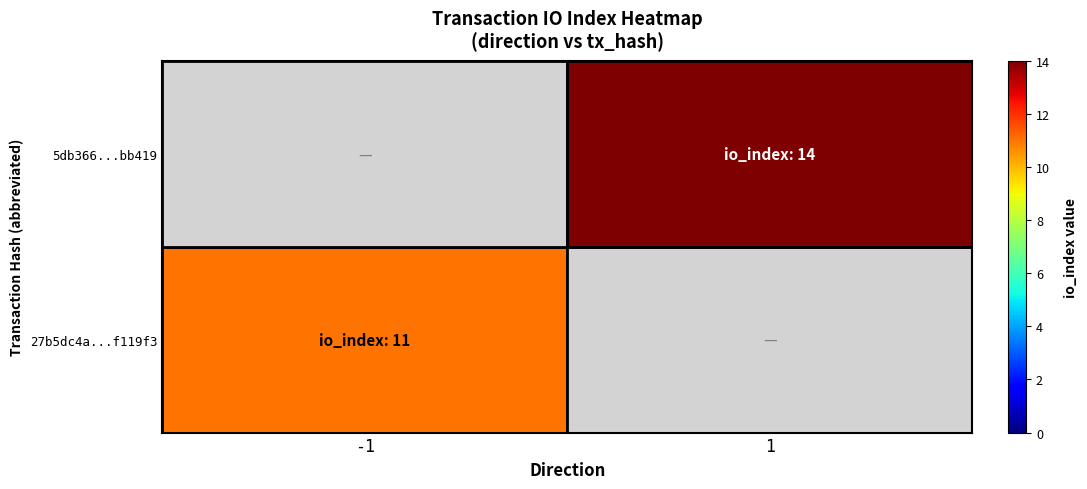

At how many categories does at least one series exceed 13?

1